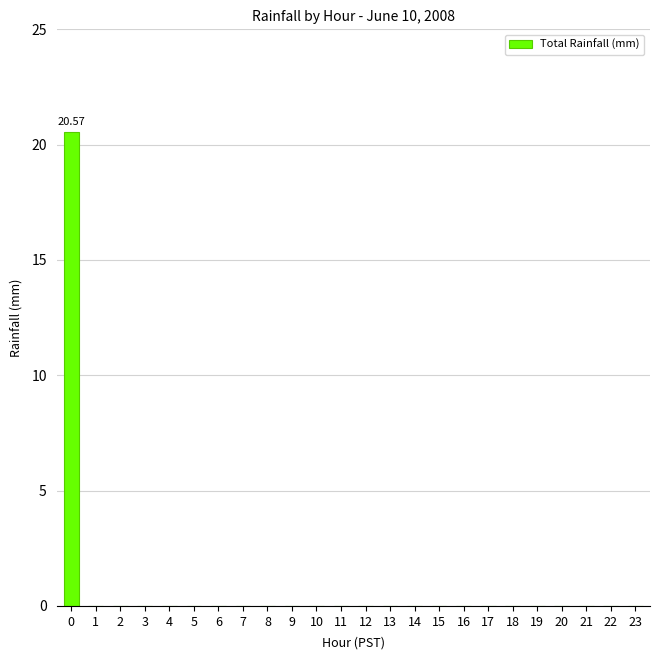

Count the number of categories in the chart.

24